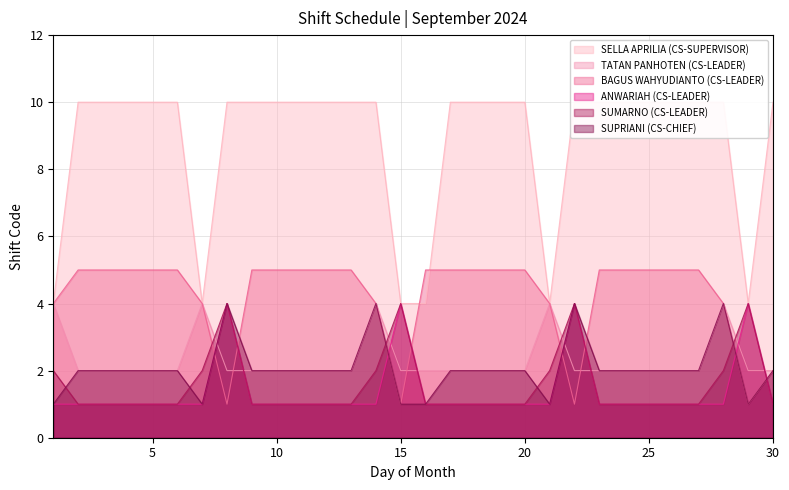

What is the average value of the BAGUS WAHYUDIANTO (CS-LEADER) series?

4